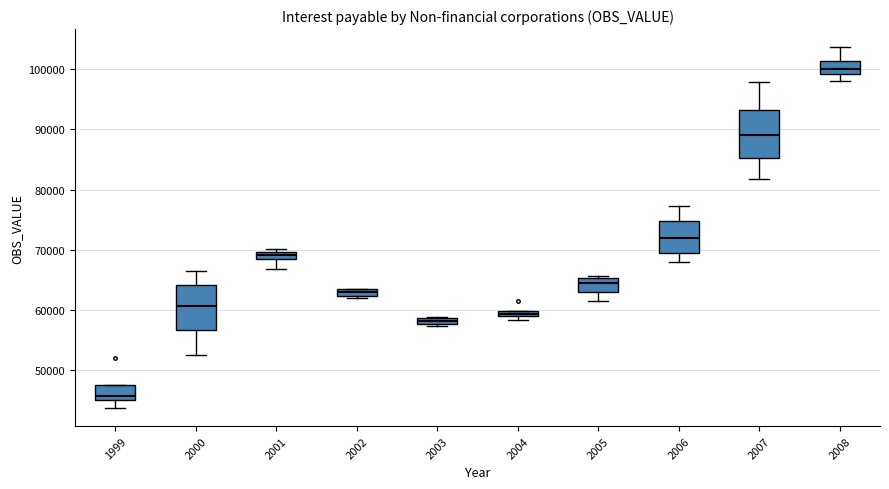

Where is the upper edge of the box at x = 2004 on the y-axis? The values are not printed on the chart, so give them approximately, as read against the axis.

60000